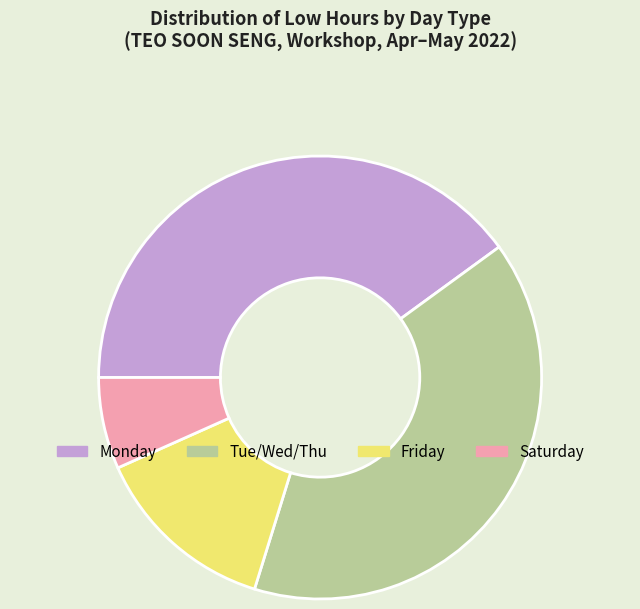

Is it true that Friday is 5% of the pie?

False